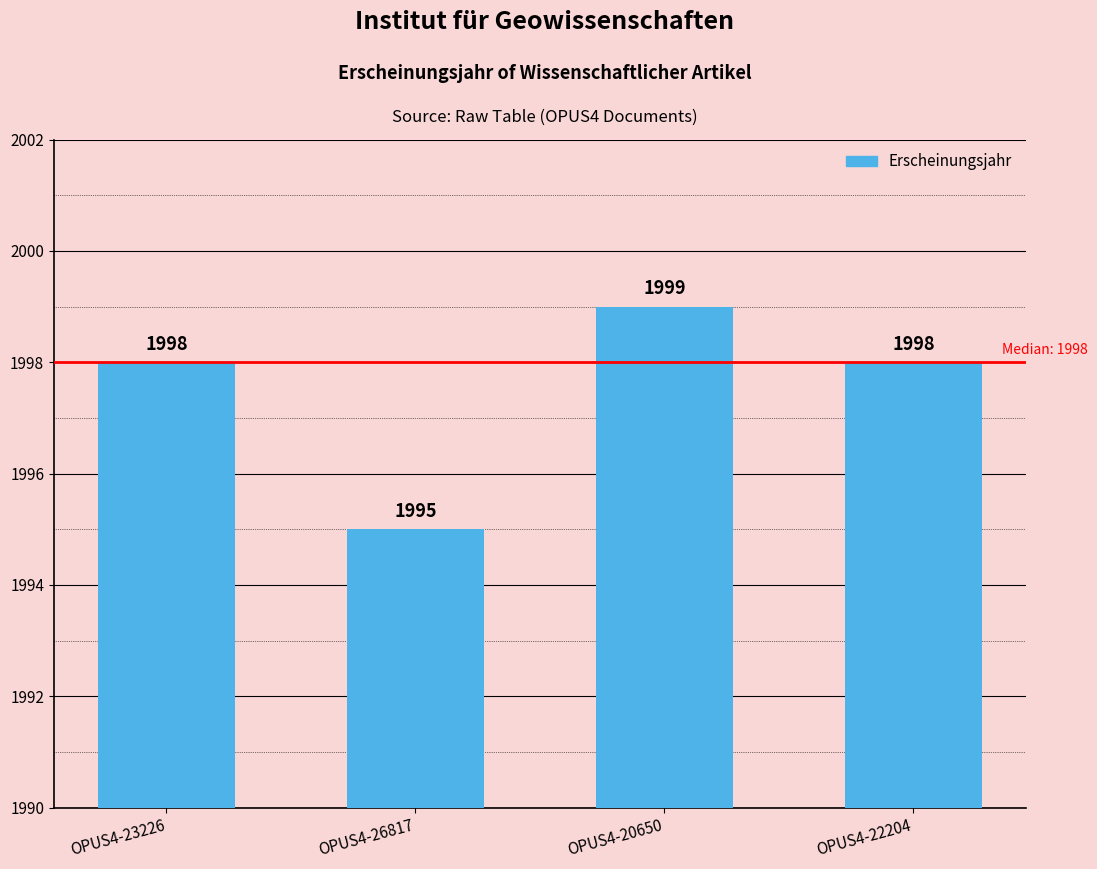

What is the label of the 1st bar from the left?

OPUS4-23226